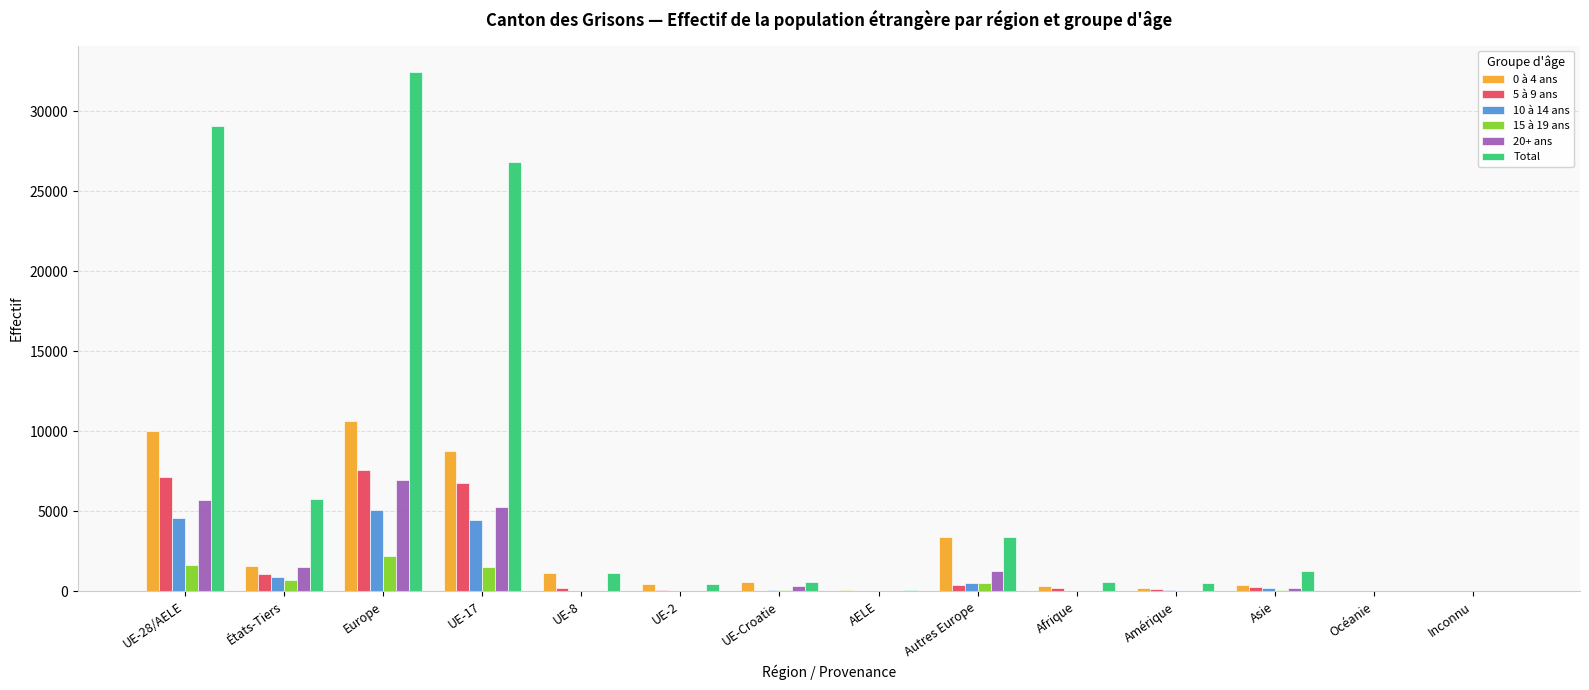

Which series has the largest total across all categories?

Total